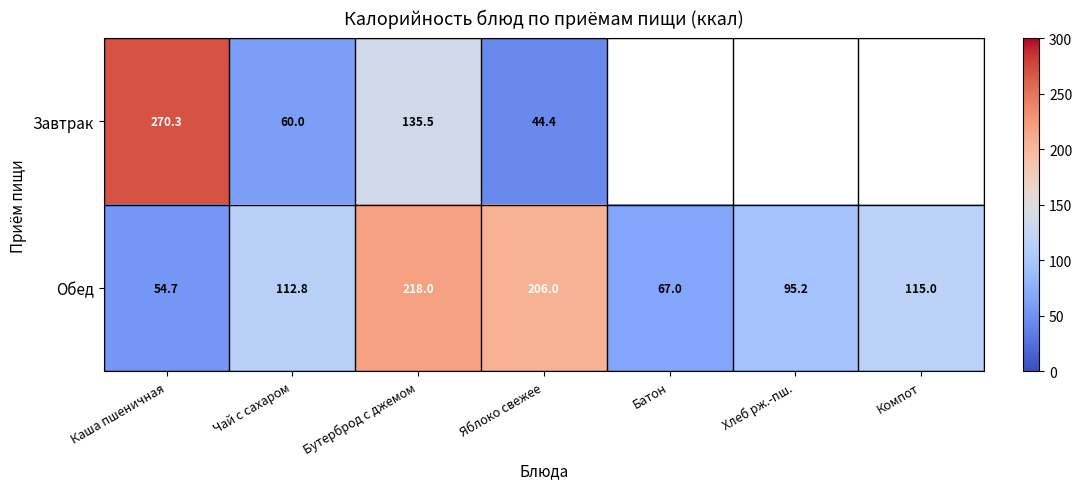

What is the highest value of the Обед series?

218.0